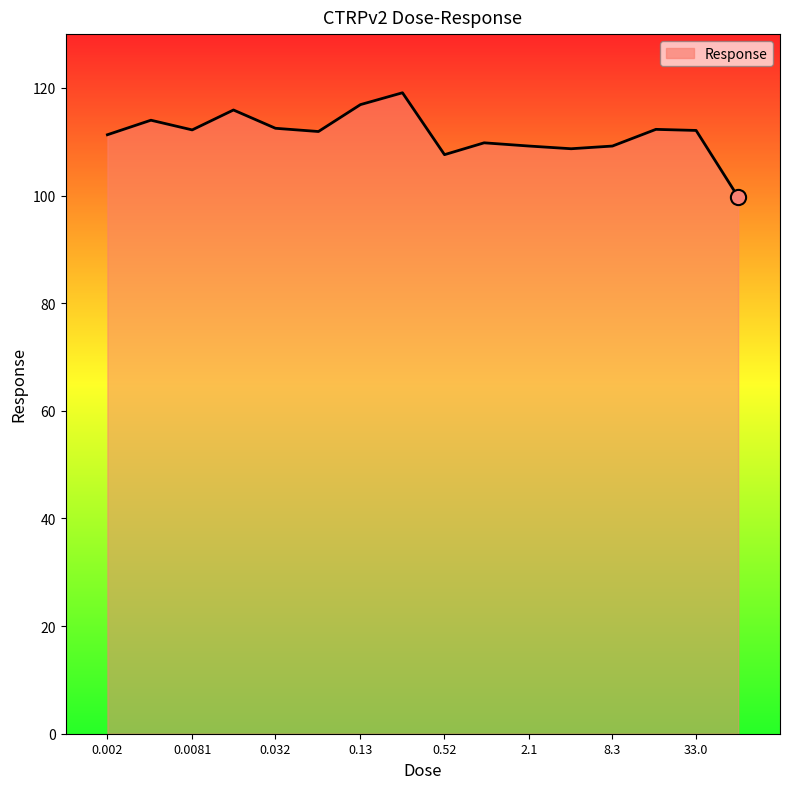

What is the greatest value displayed?

119.1